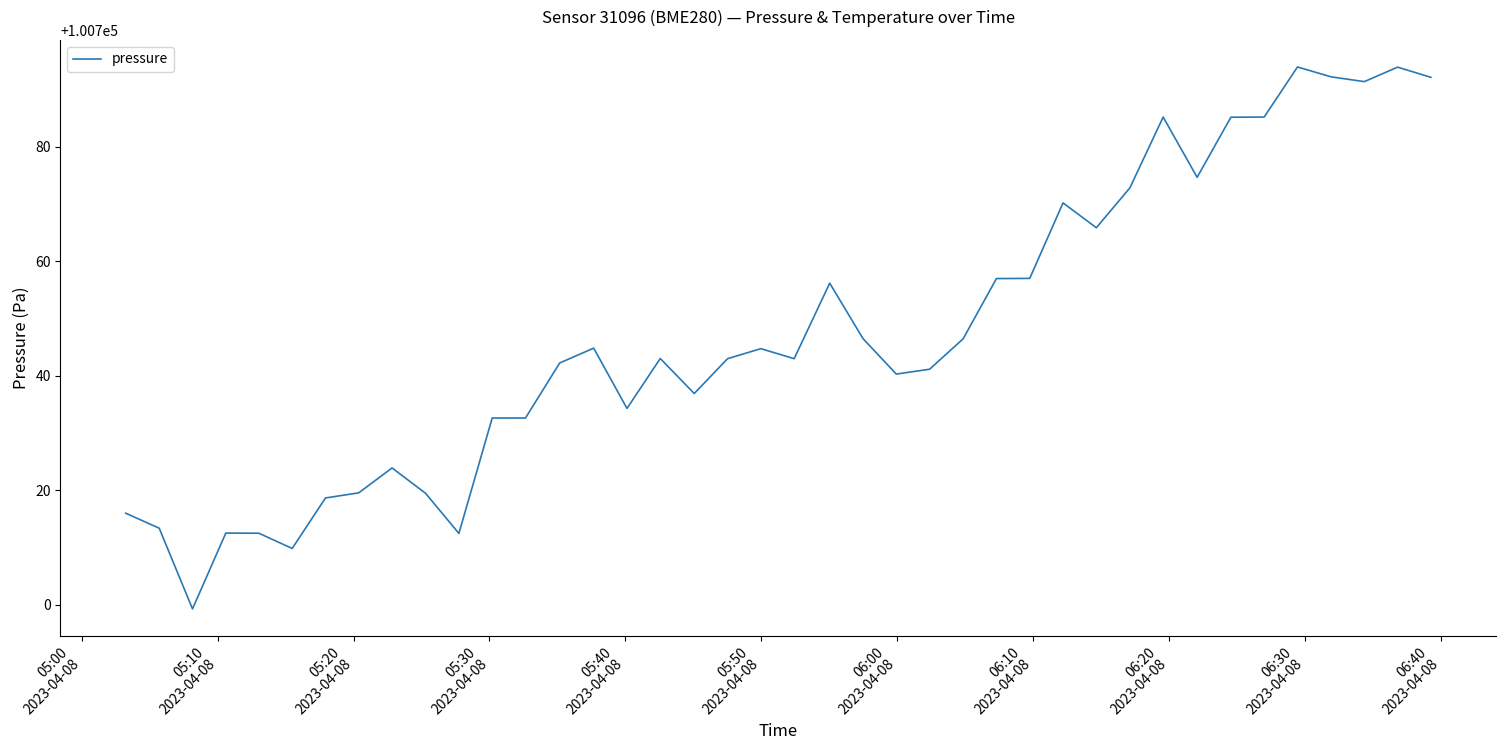

Does the chart have visible grid lines?

No